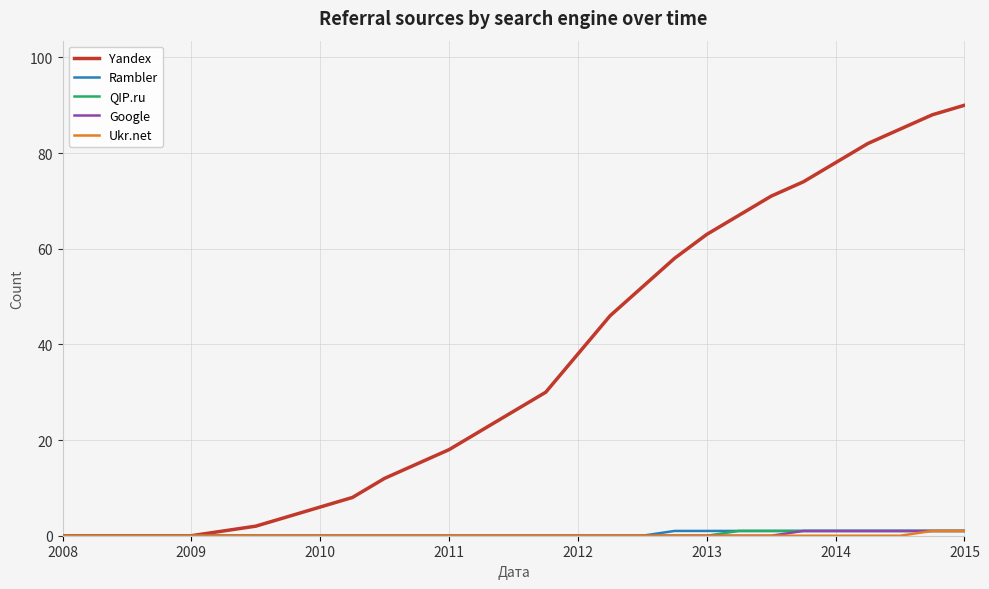

What is the maximum value shown in the chart?

90